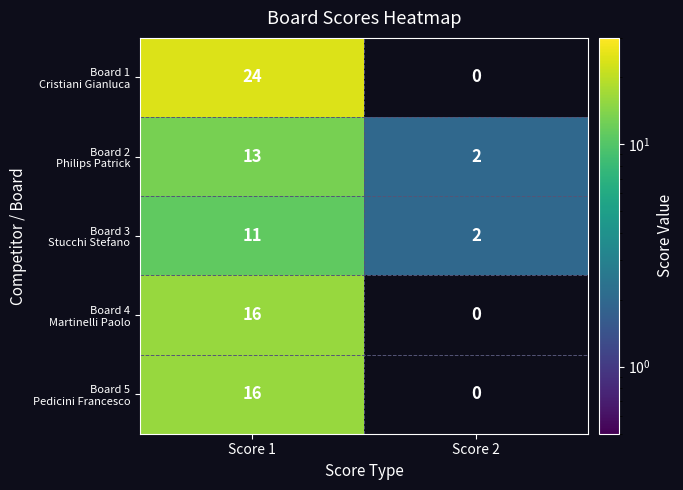

Which label corresponds to the largest value in the chart?

Score 1